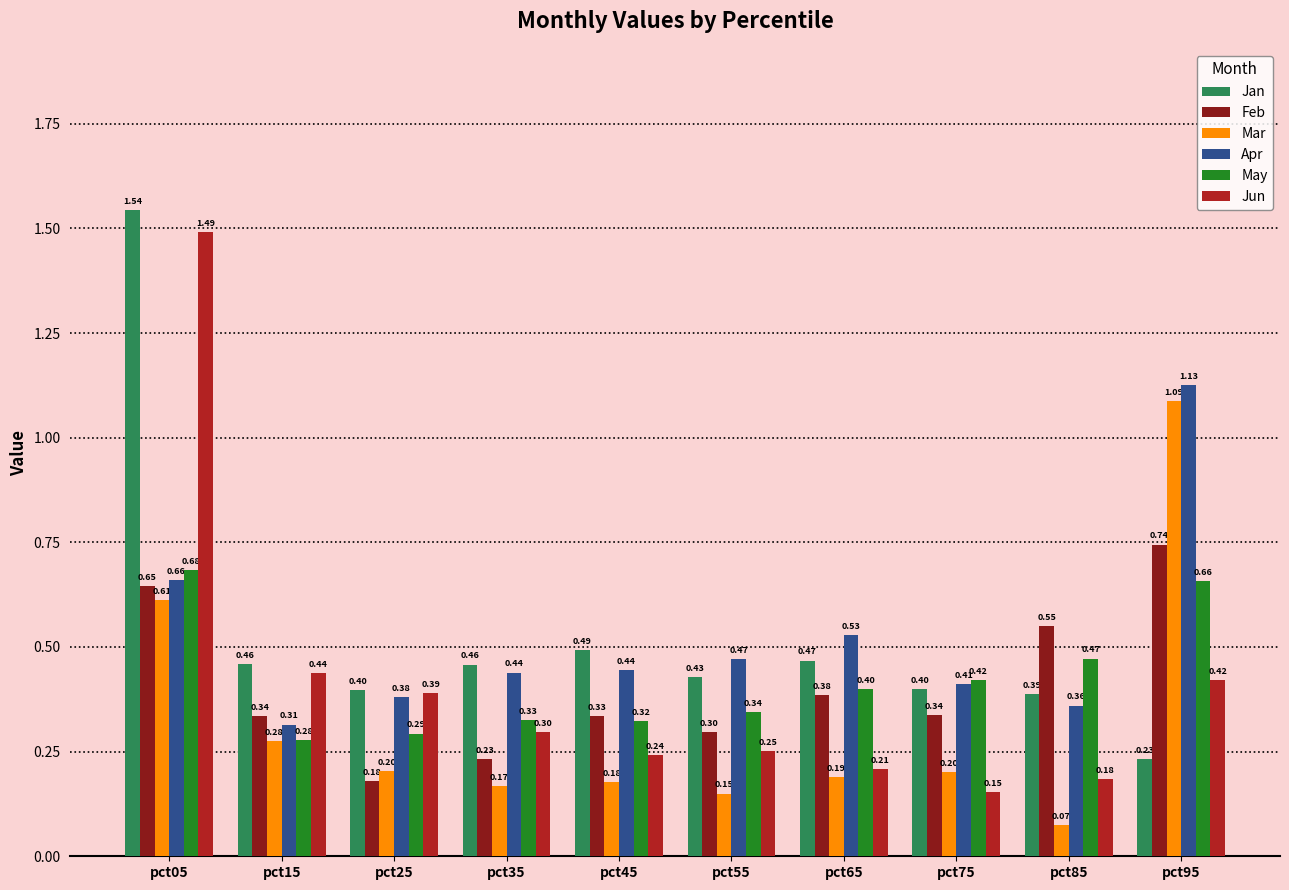

Between pct45 and pct75, which series saw the biggest shift?

May